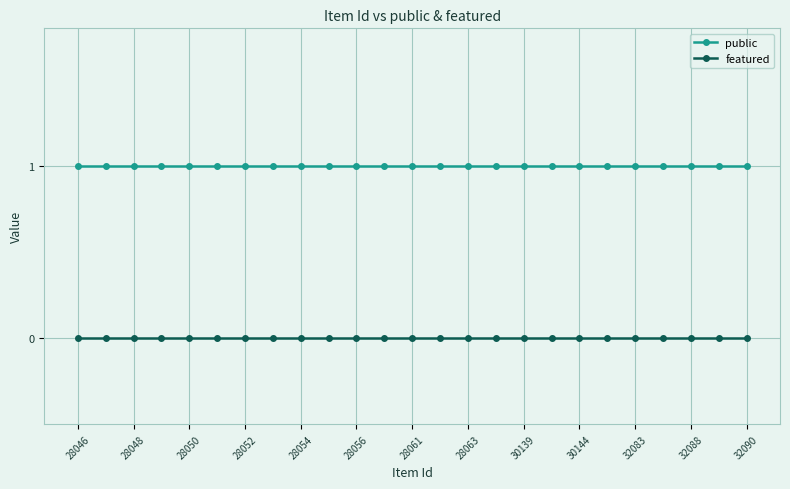

What is the value of the public point at the 7th from the left?

1